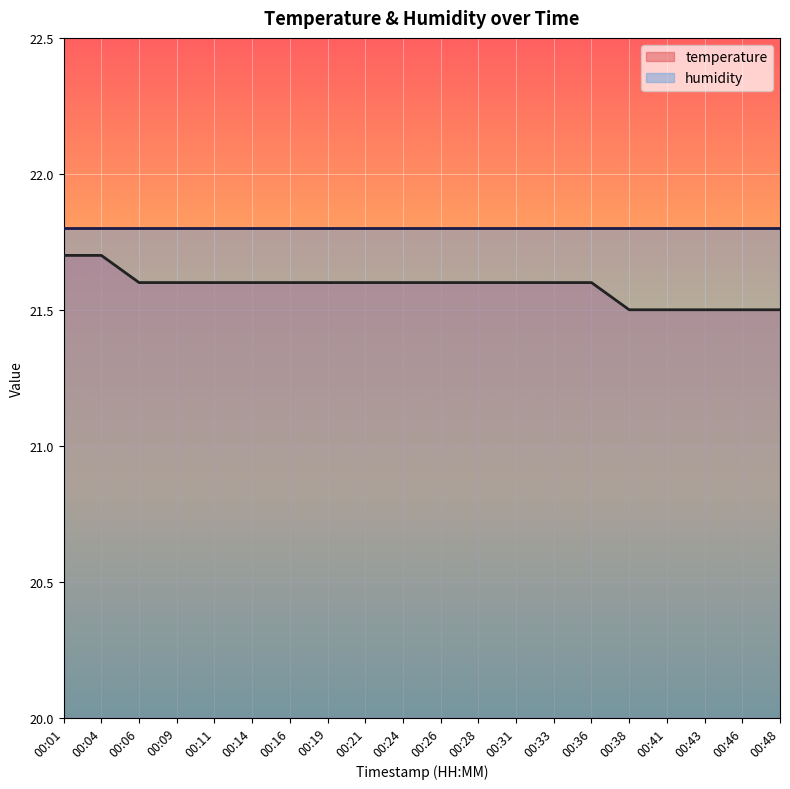

Is it true that the value at 00:04 is 10.7?

False